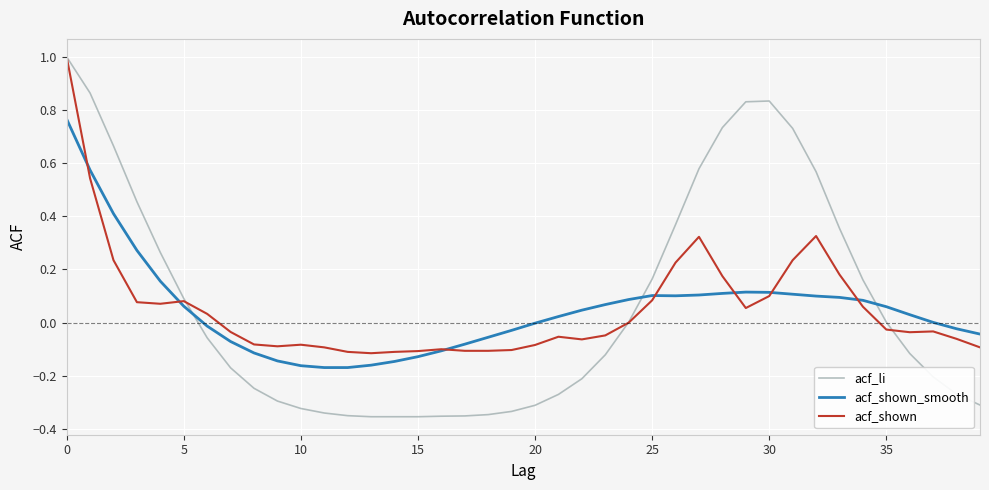

How many intersections are there between acf_shown_smooth and acf_li?

3